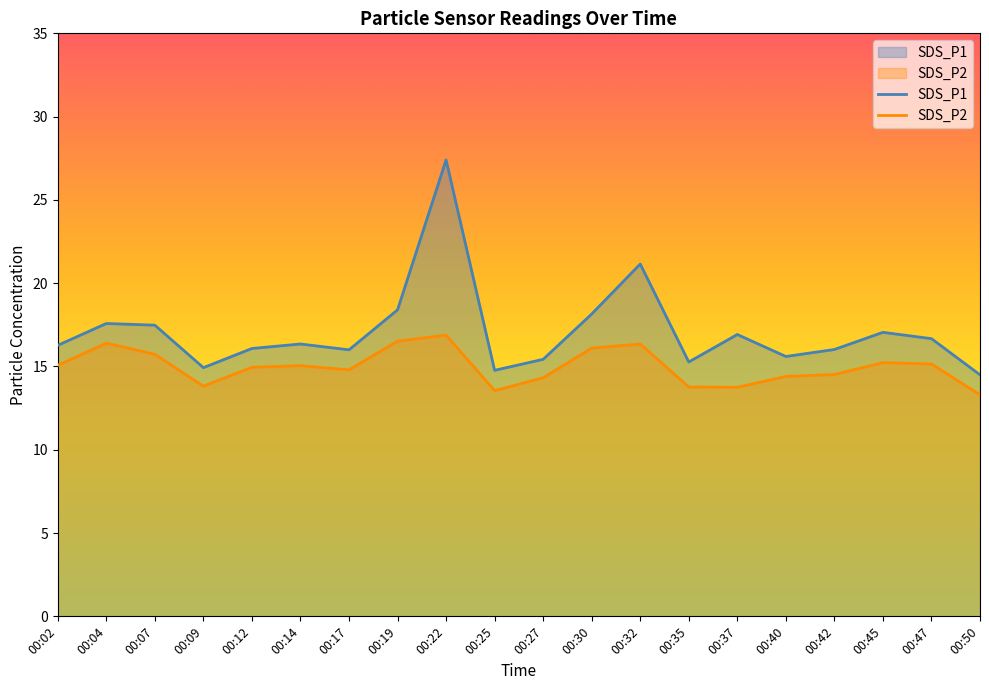

Does the chart display data point markers on the line(s)?

No